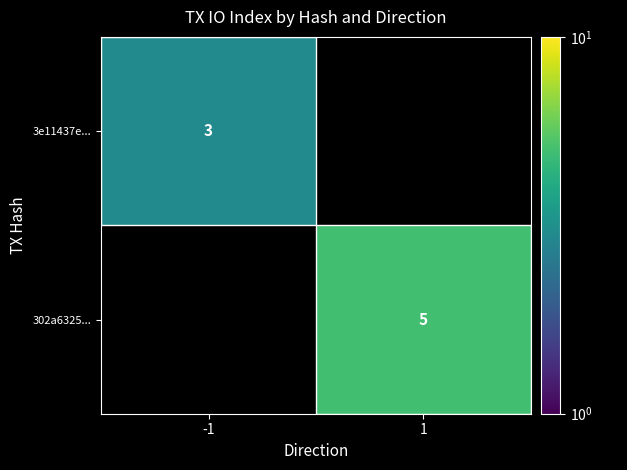

The value of 302a6325... at 1 is 5. True or false?

True